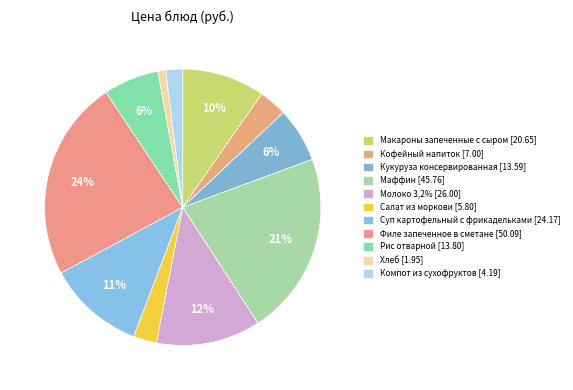

Rank the categories by value from highest to lowest.

Филе запеченное в сметане, Маффин, Молоко 3,2%, Суп картофельный с фрикадельками, Макароны запеченные с сыром, Рис отварной, Кукуруза консервированная, Кофейный напиток, Салат из моркови, Компот из сухофруктов, Хлеб